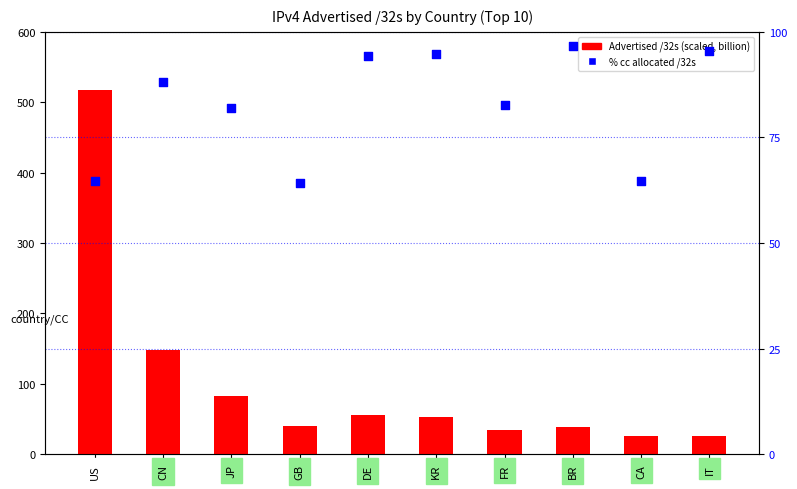

Which series contains the highest Y value?

Advertised /32s (scaled)